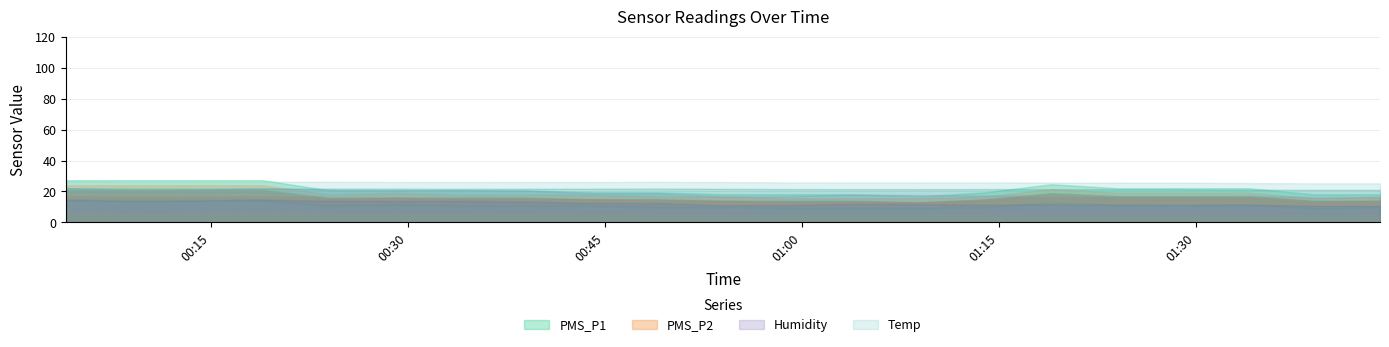

The value of PMS_P2 at 3 is 20.0. True or false?

True